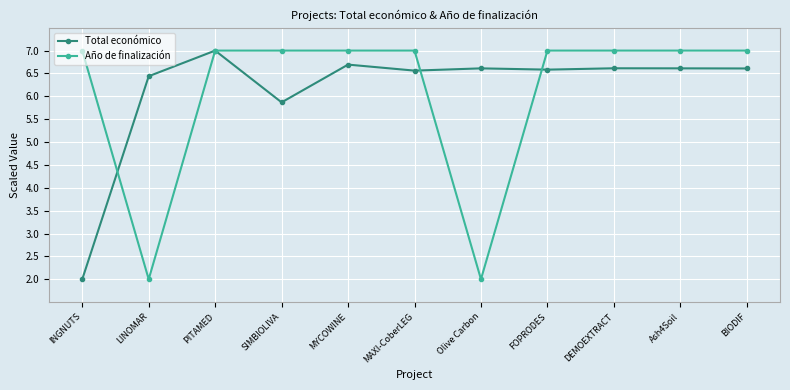

List the series in order of their overall mean, lowest first.

Año de finalización, Total económico